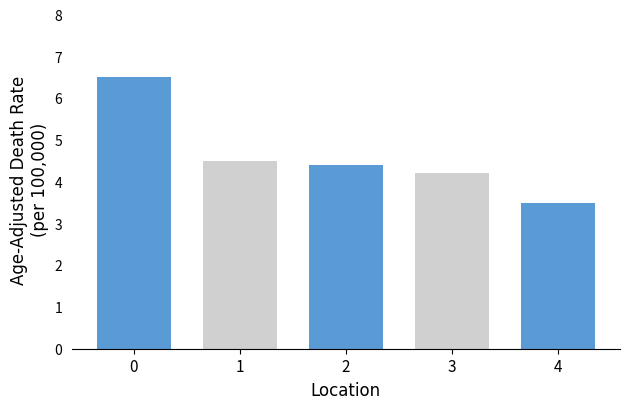

What is the sum of the values at 1 and 3?

8.7